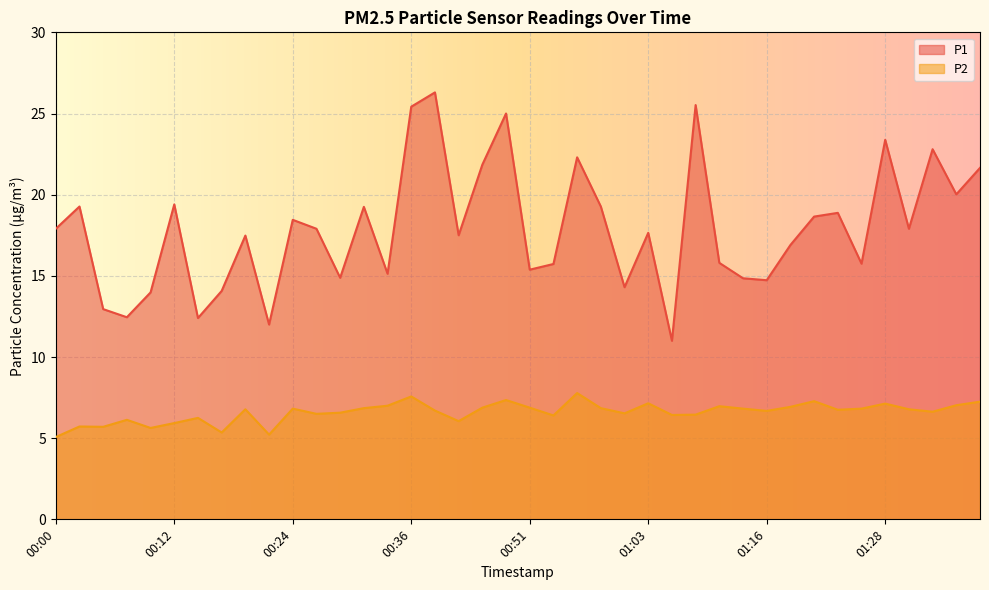

True or false: P2 has a value of 9.3 at 01:13.

False